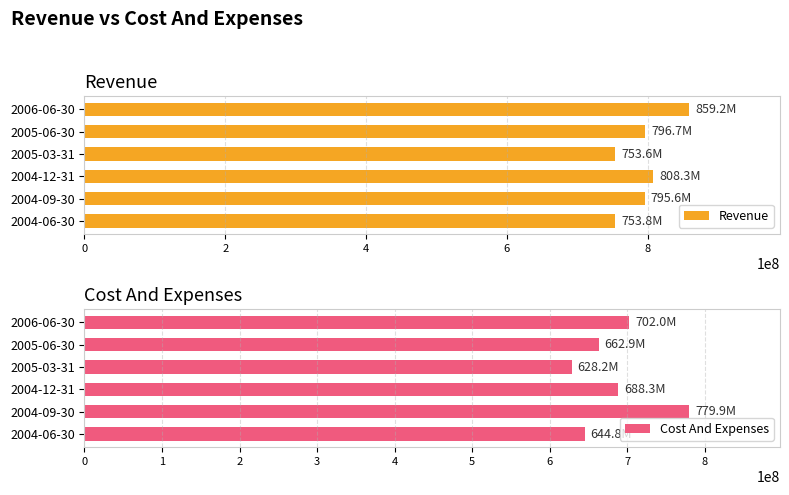

Reading left to right, extract all data points from this chart.

Revenue: 753808000	795611000	808295000	753557000	796682000	859219000
Cost And Expenses: 644834000	779864000	688331000	628243000	662872000	702000000